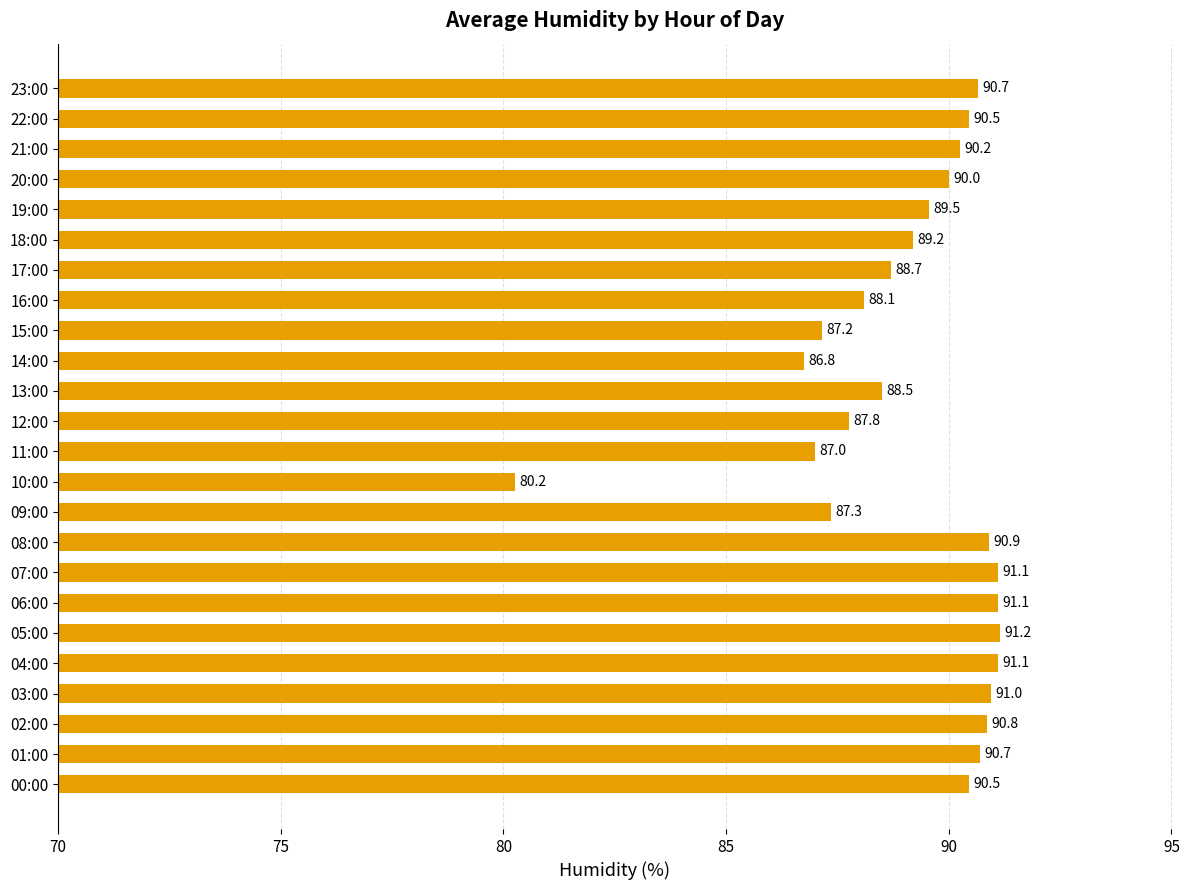

How many categories are shown in the chart?

24